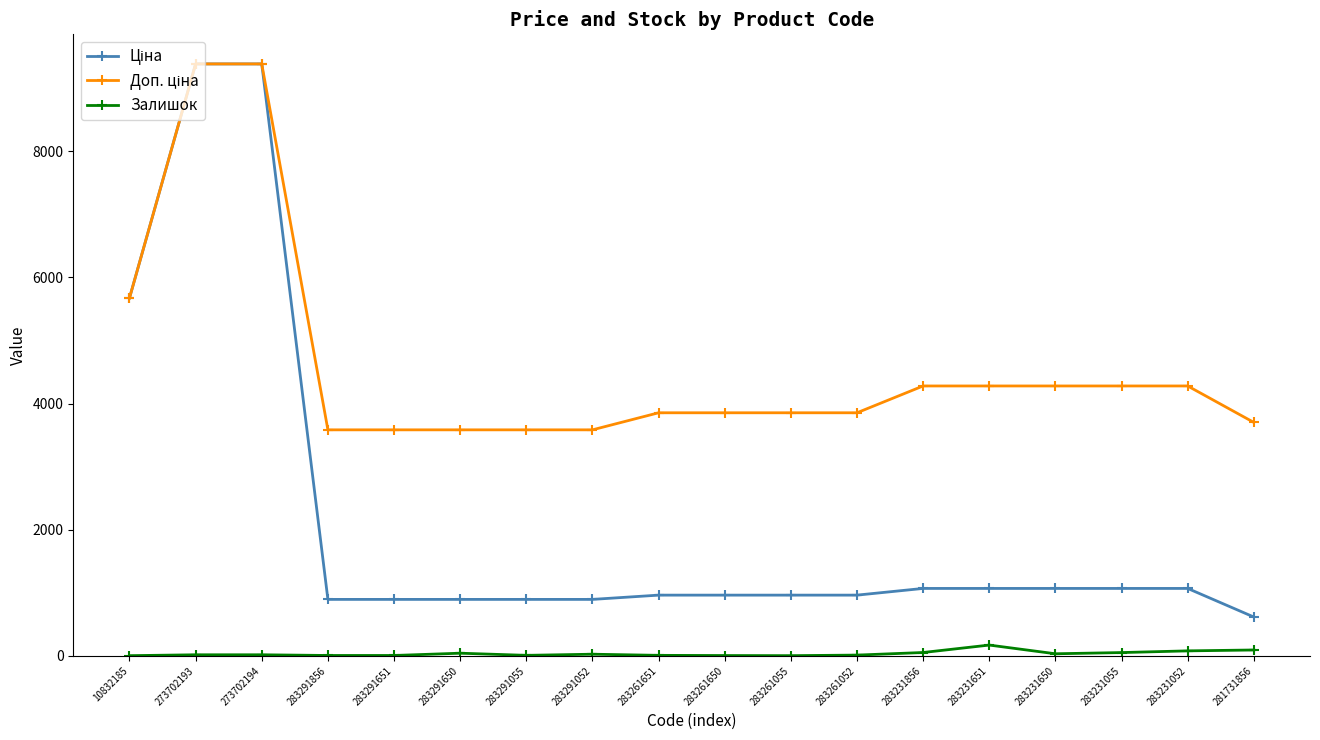

What is the maximum value shown in the chart?

9384.0